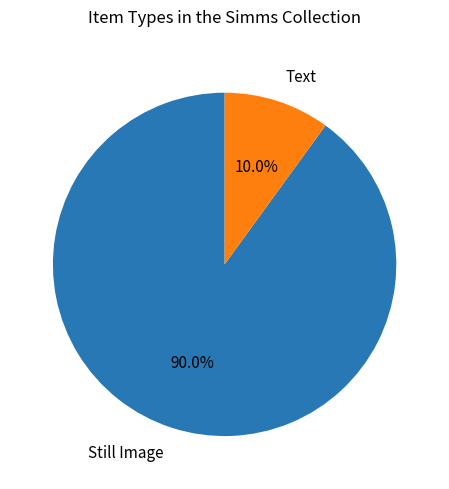

Which slice is the largest?

Still Image